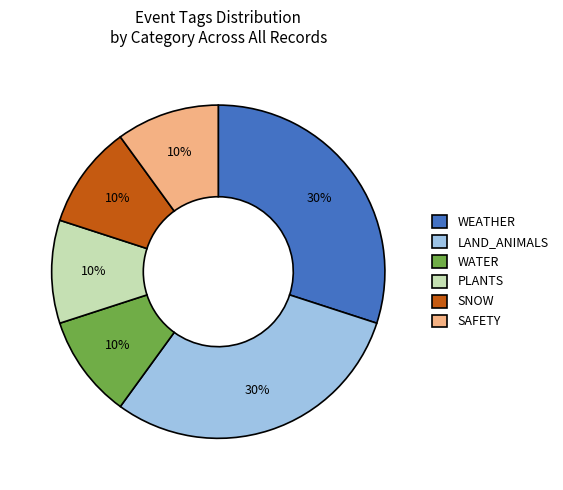

Is SAFETY the majority of the pie?

No